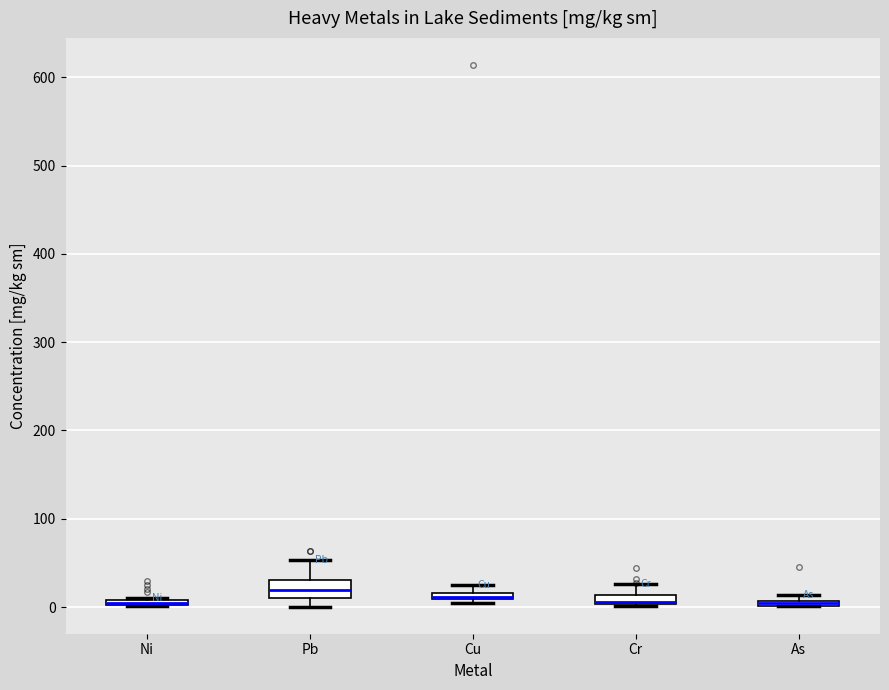

Which box is the tallest, from its lower edge to its upper edge?

Pb